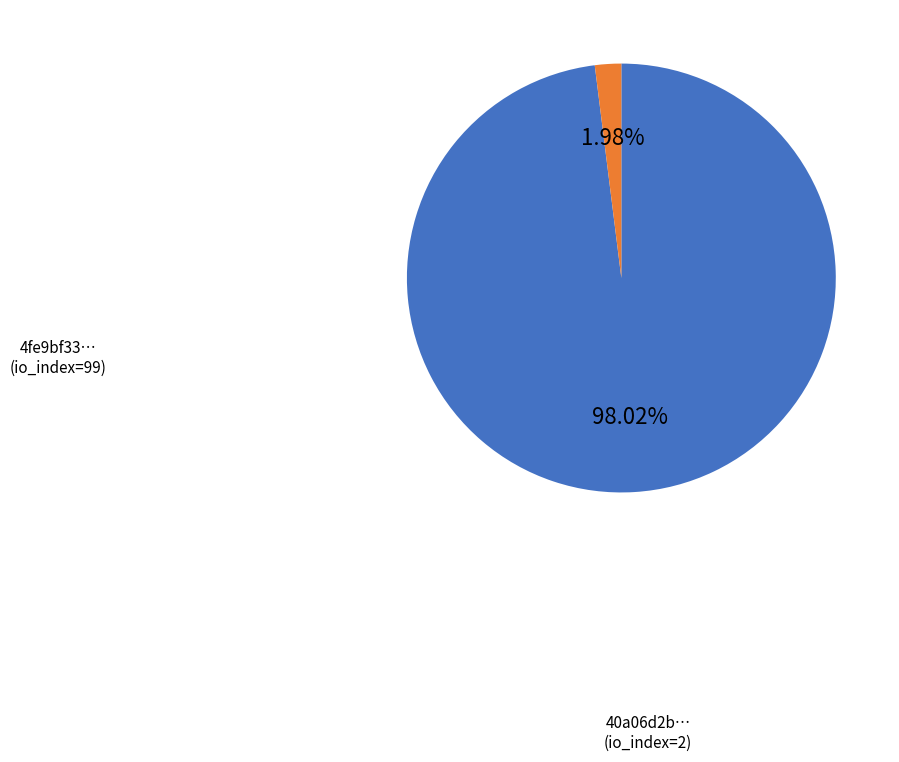

Does any single category account for the majority?

Yes